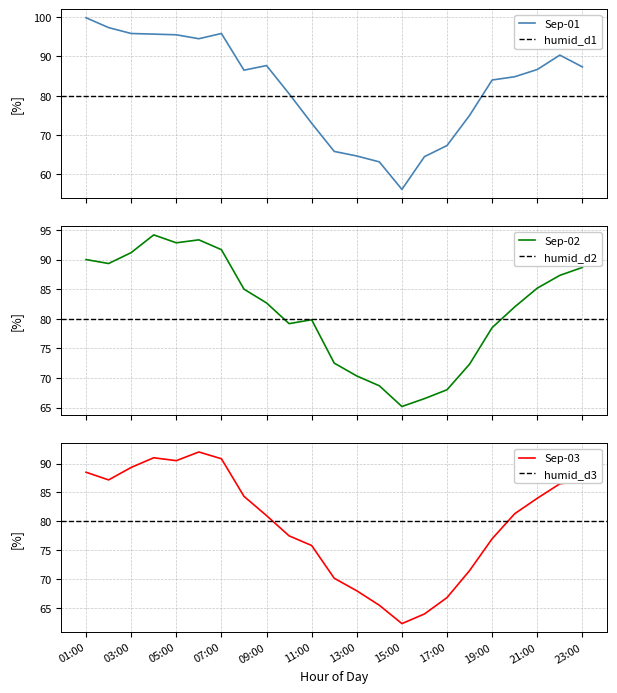

What is the sum of the Sep-03 values at 21:00 and 20:00?

165.3